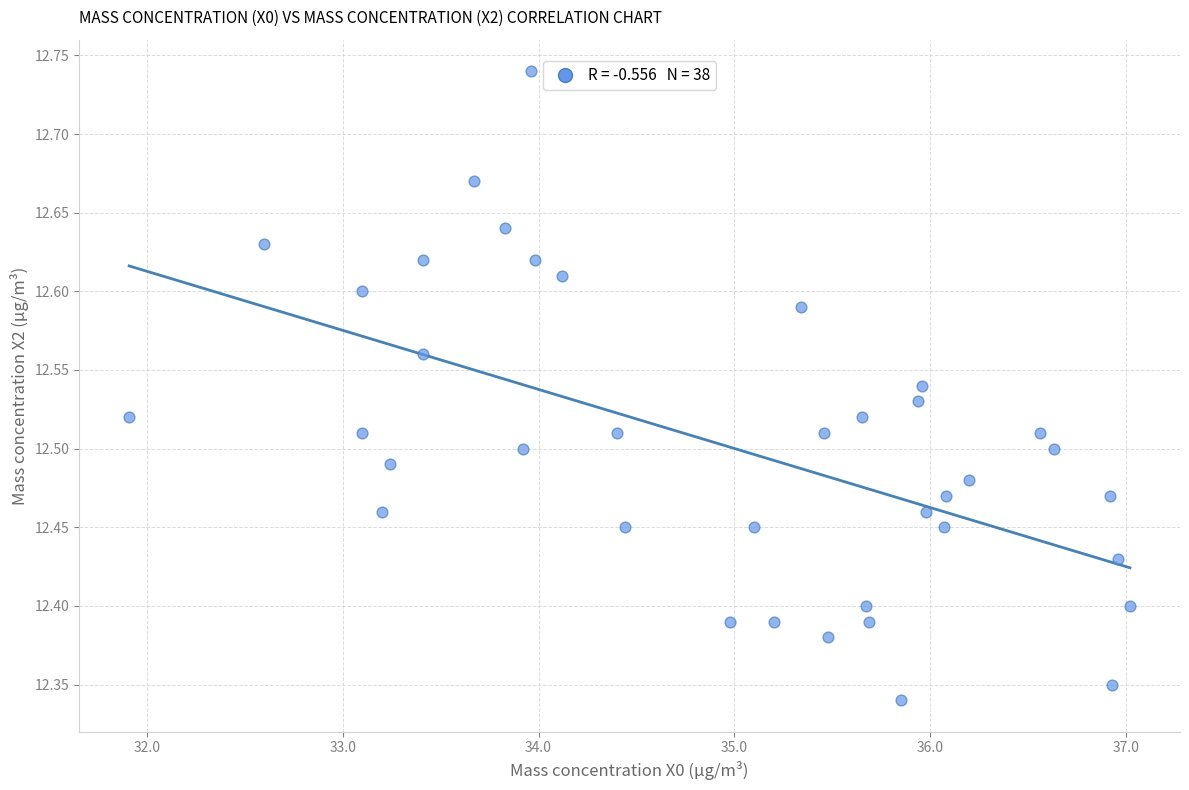

What is the range of X values (max minus min)?

5.1